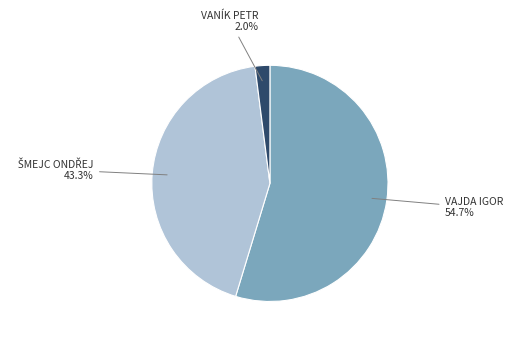

Is there a majority slice in this chart?

Yes